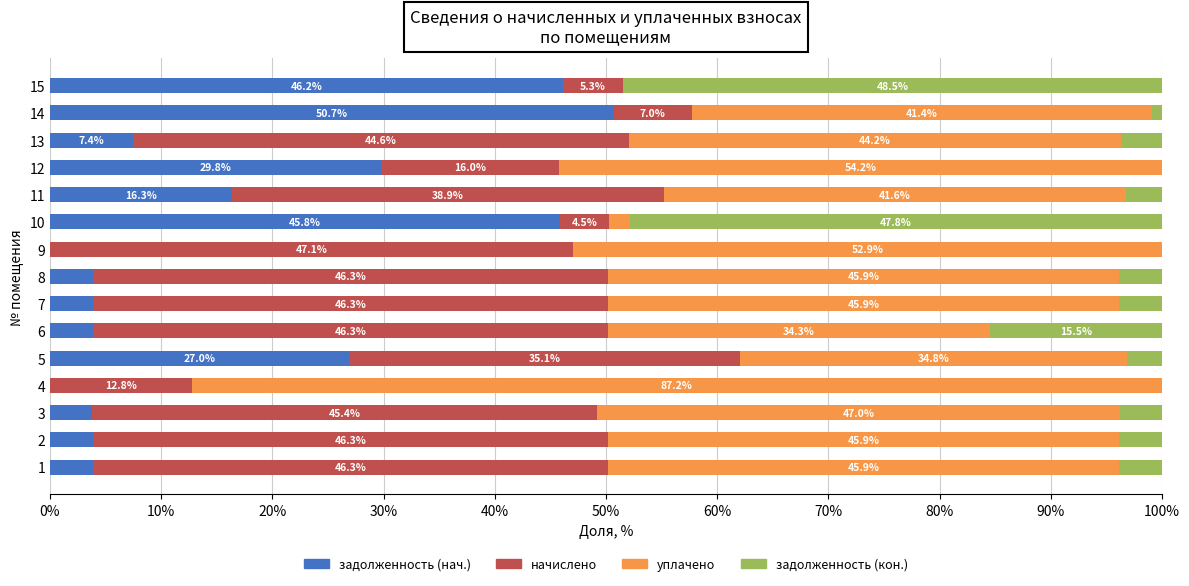

At which label is задолженность (нач.) closest to 25?

5